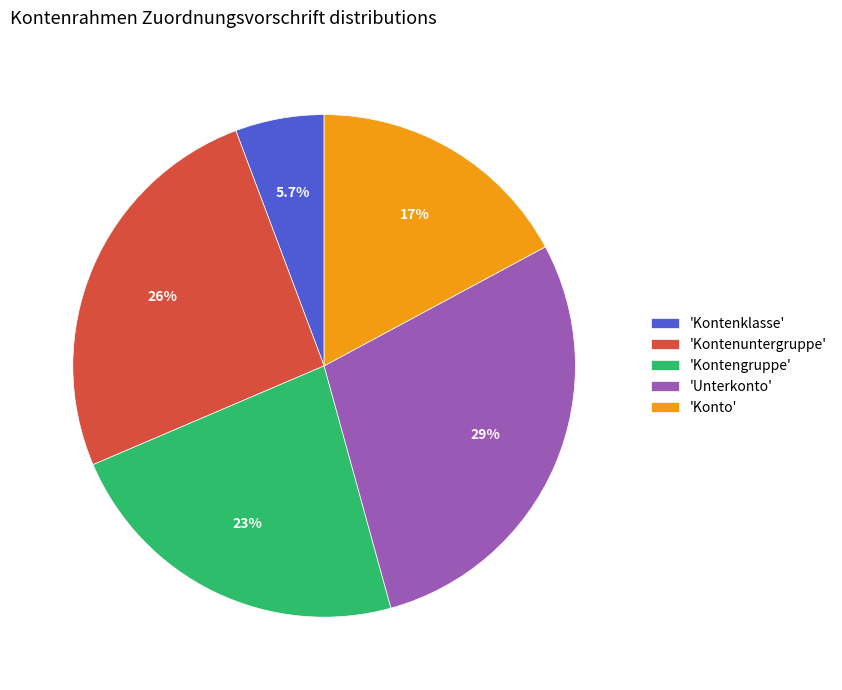

Rank the categories by value from lowest to highest.

'Kontenklasse', 'Konto', 'Kontengruppe', 'Kontenuntergruppe', 'Unterkonto'